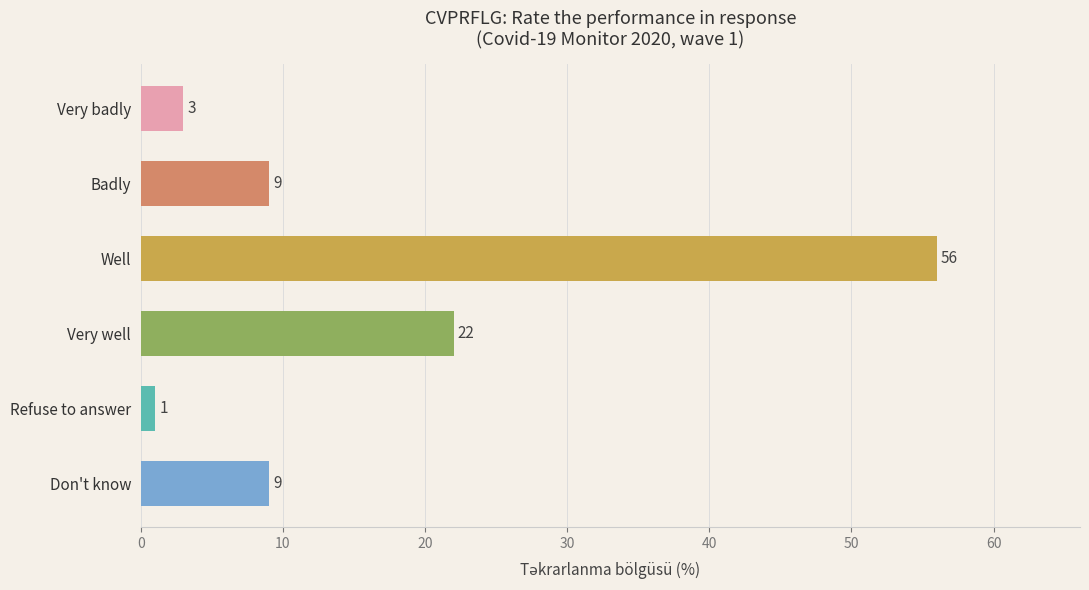

What is the sum of the values at Well and Very well?

78